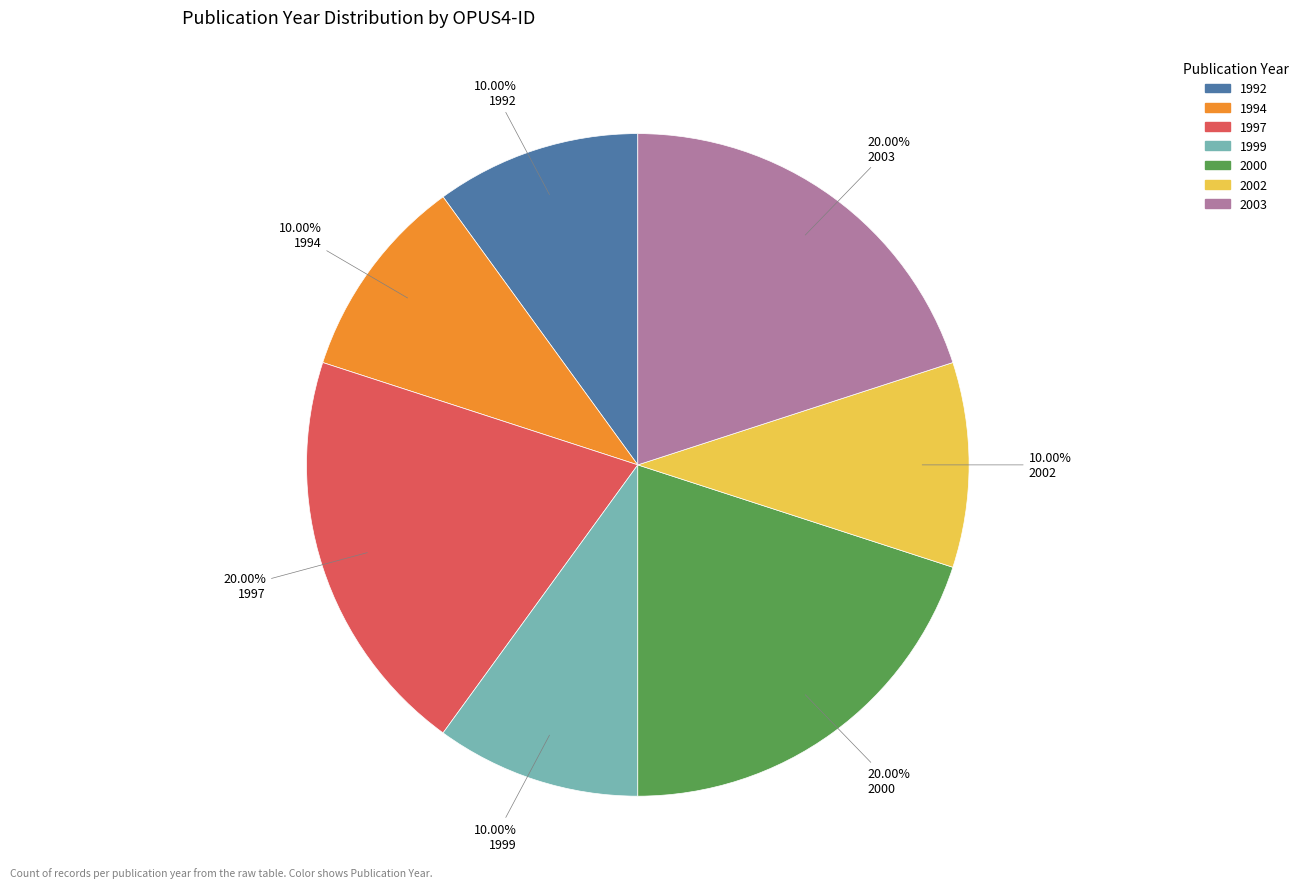

Combined, do 2002 and 1997 account for over 50%?

No